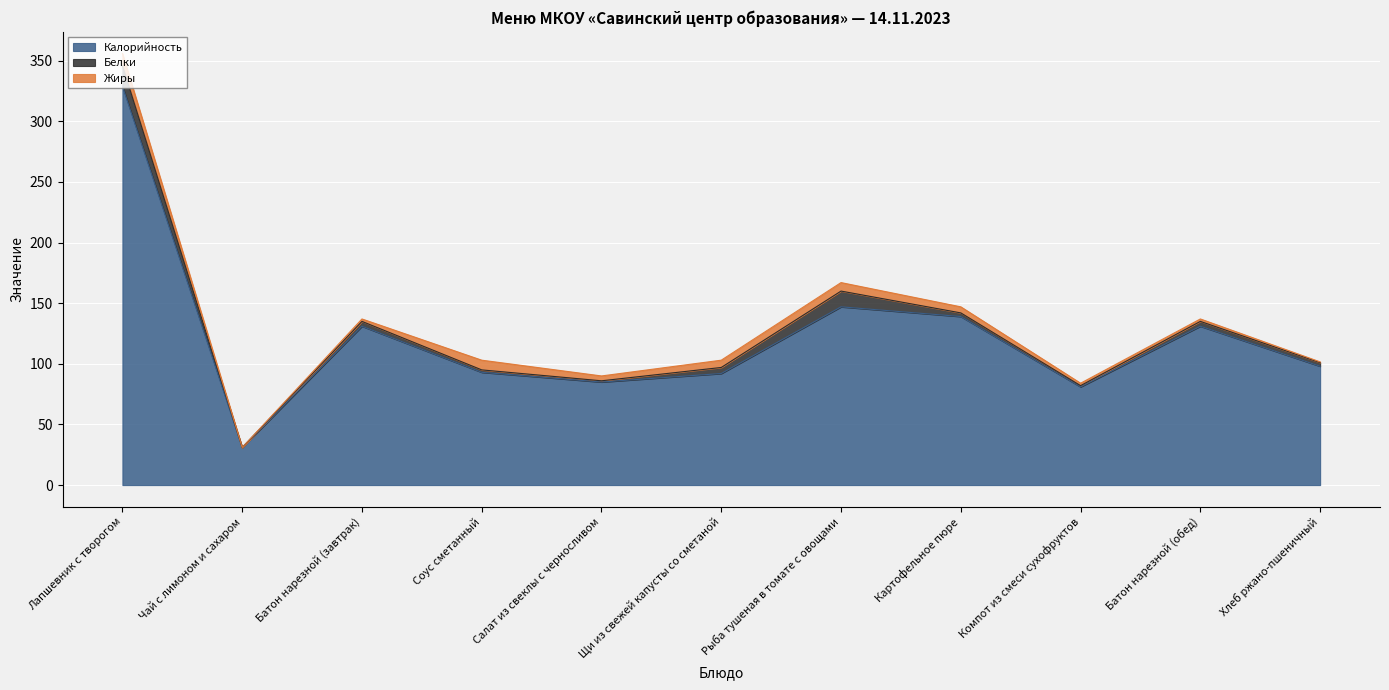

How many values in the Белки series are below 3?

4